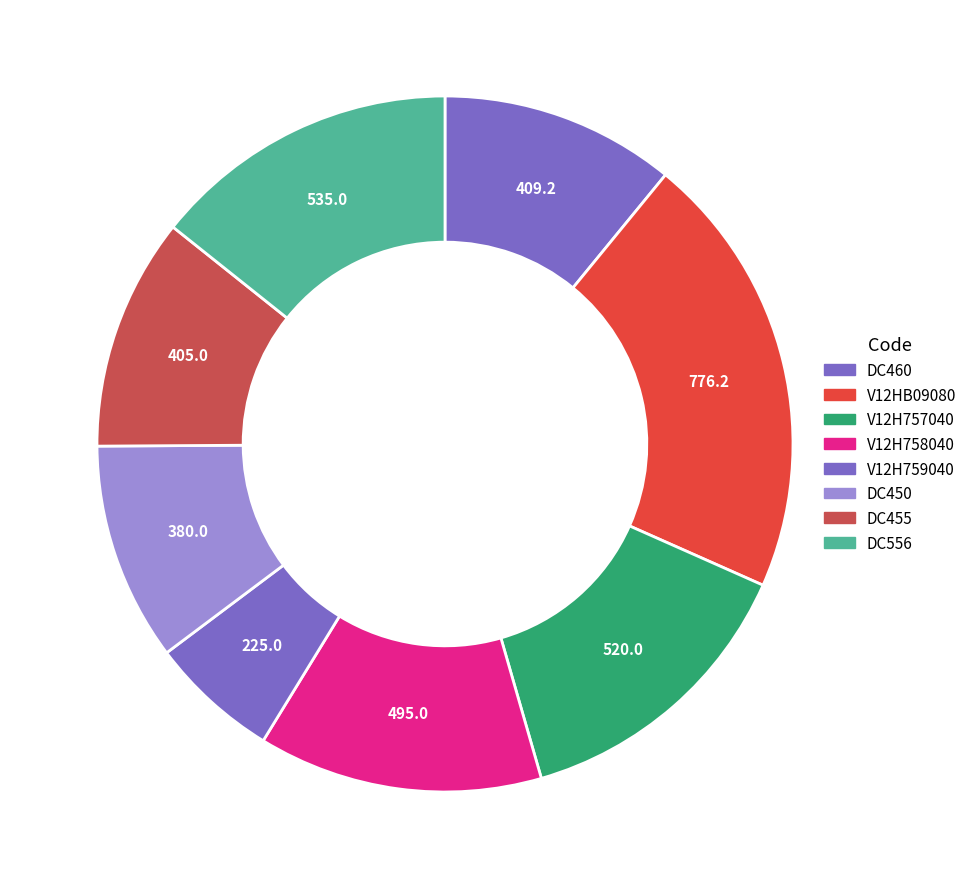

To the nearest percent, what is the average slice percentage?

12%